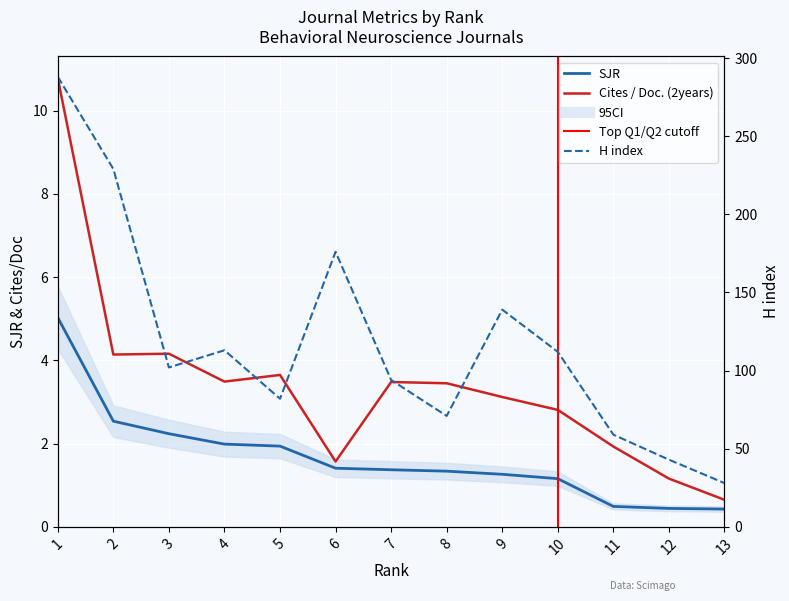

At which label does H index first exceed 102?

1